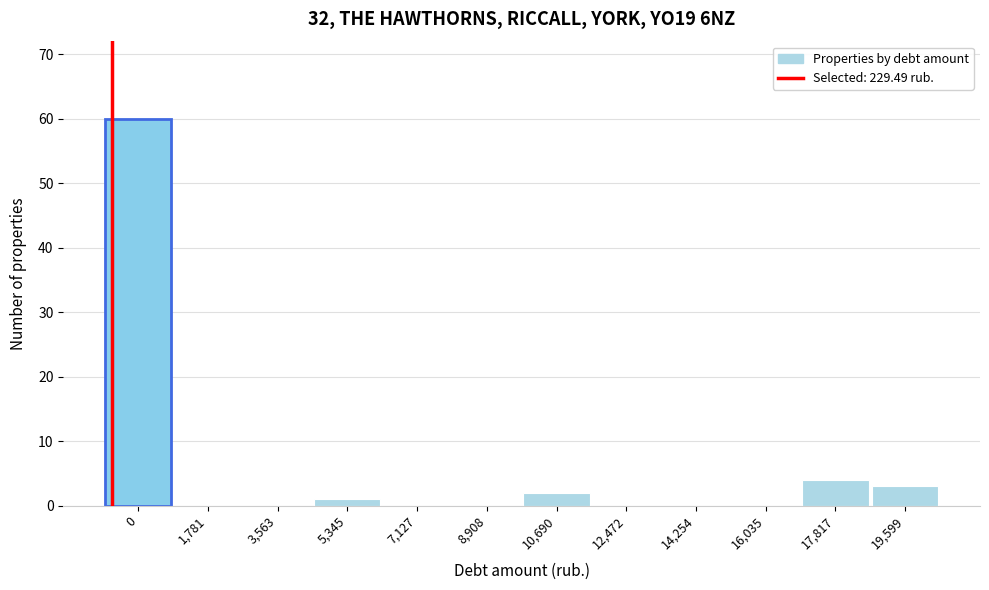

Reading right to left, what are all the values shown in this chart?

19,599=3	17,817=4	16,035=0	14,254=0	12,472=0	10,690=2	8,908=0	7,127=0	5,345=1	3,563=0	1,781=0	0=60